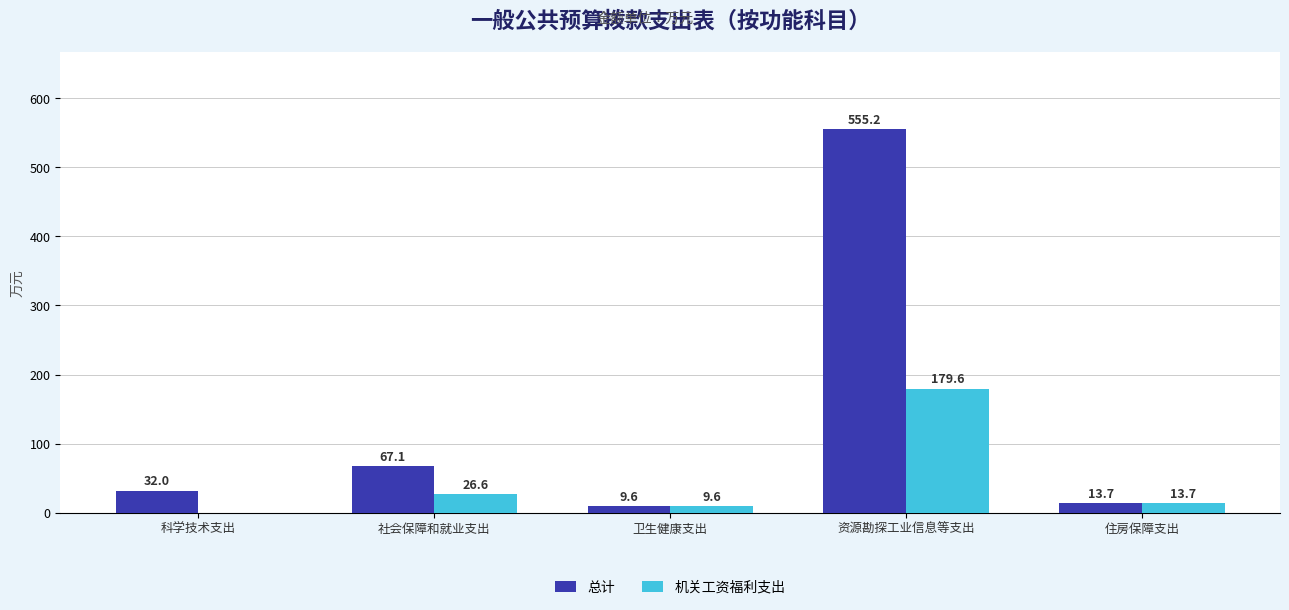

Reading left to right, transcribe all the data shown in this chart.

总计: 32.0	67.1	9.6	555.2	13.7
机关工资福利支出: 0.0	26.6	9.6	179.6	13.7